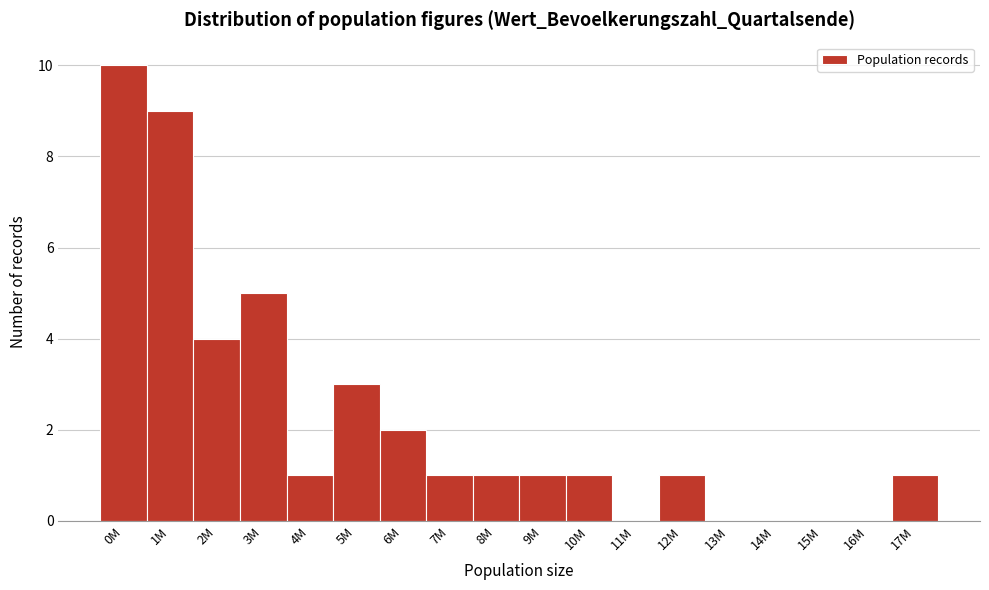

Reading left to right, transcribe all the data shown in this chart.

0M=10	1M=9	2M=4	3M=5	4M=1	5M=3	6M=2	7M=1	8M=1	9M=1	10M=1	11M=0	12M=1	13M=0	14M=0	15M=0	16M=0	17M=1